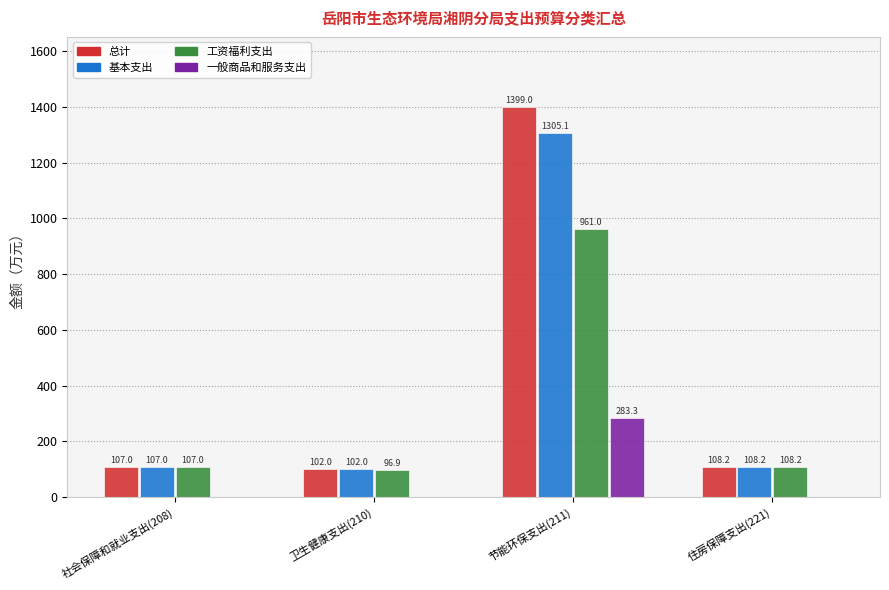

Where is 总计 nearest to the value 750?

住房保障支出(221)